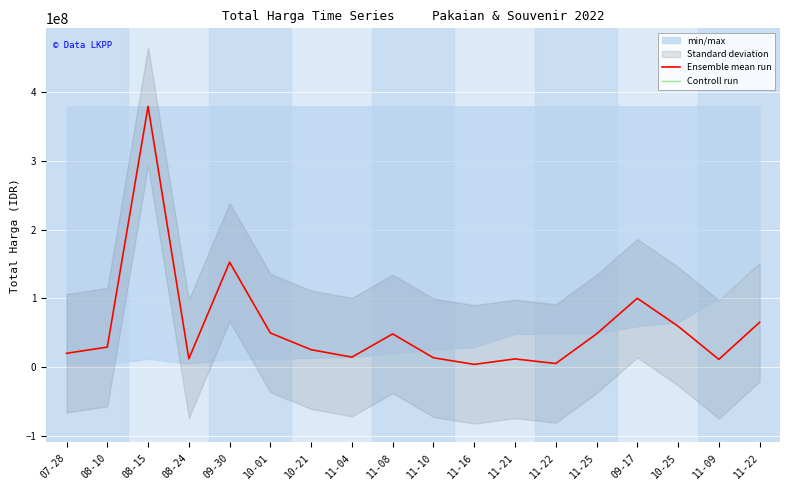

What is the label of the 16th point from the right?

08-15